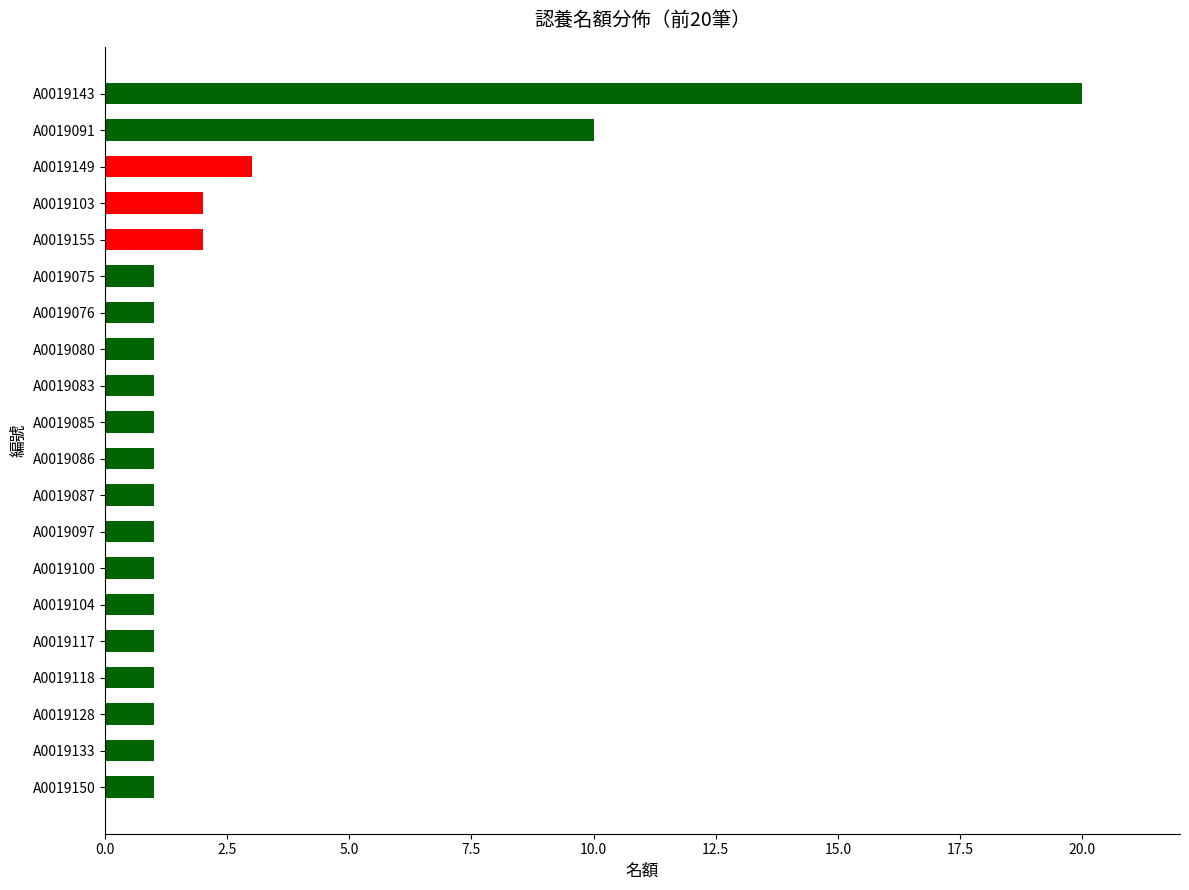

What is the maximum value shown in the chart?

20